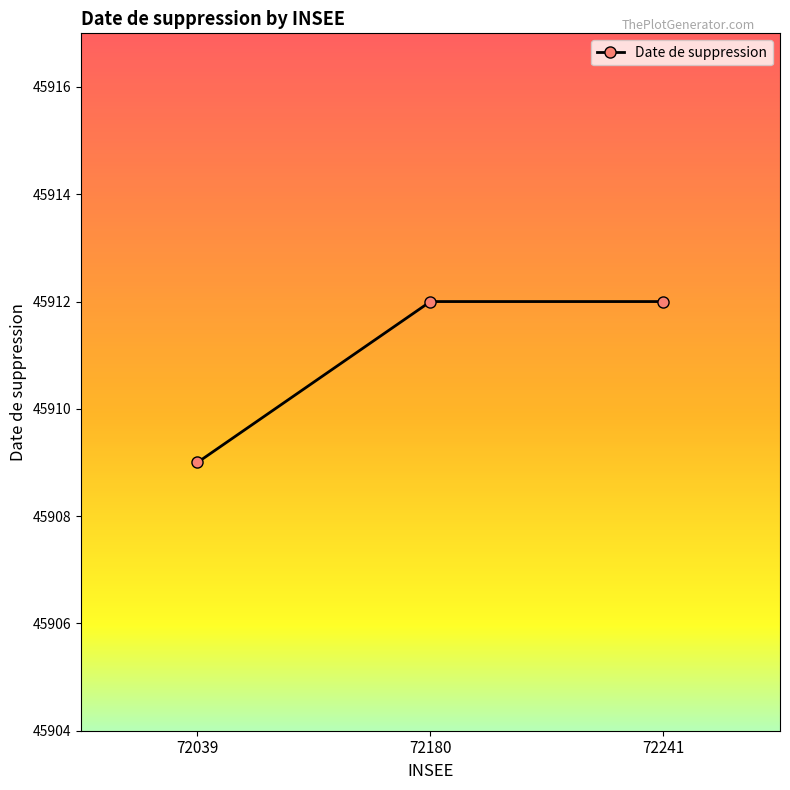

What is the value of the 2nd point from the left?

45912